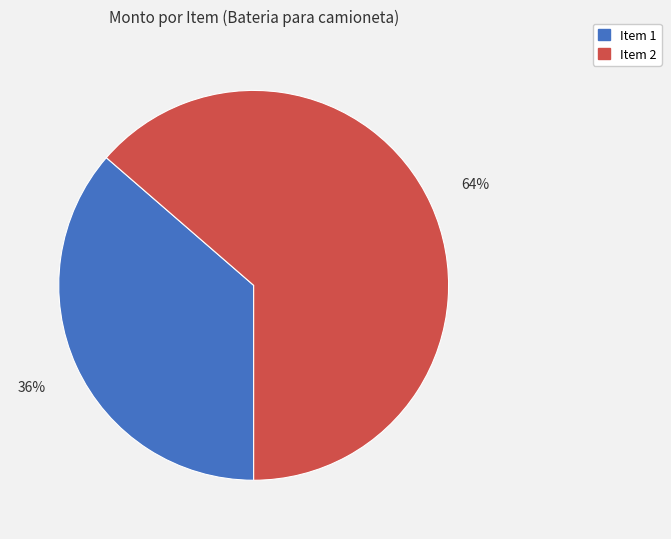

To the nearest percent, what is the average slice percentage?

50%